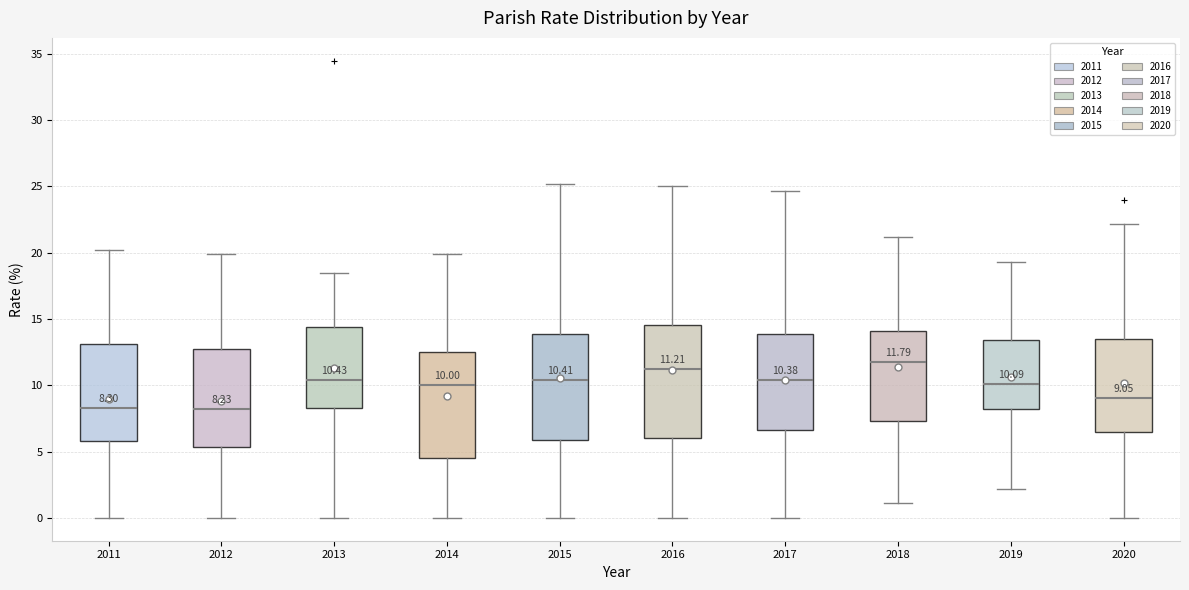

Comparing the boxes themselves (not the whiskers), which one is the tallest?

2016